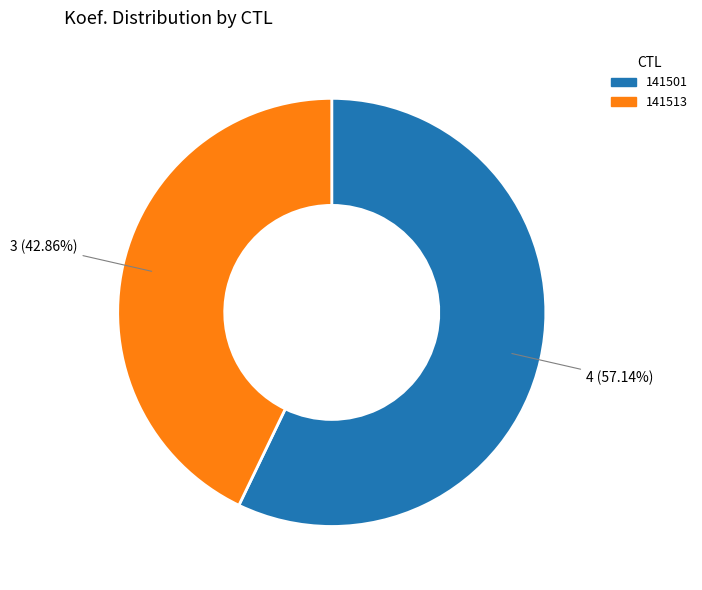

What is the largest slice in the pie chart?

141501